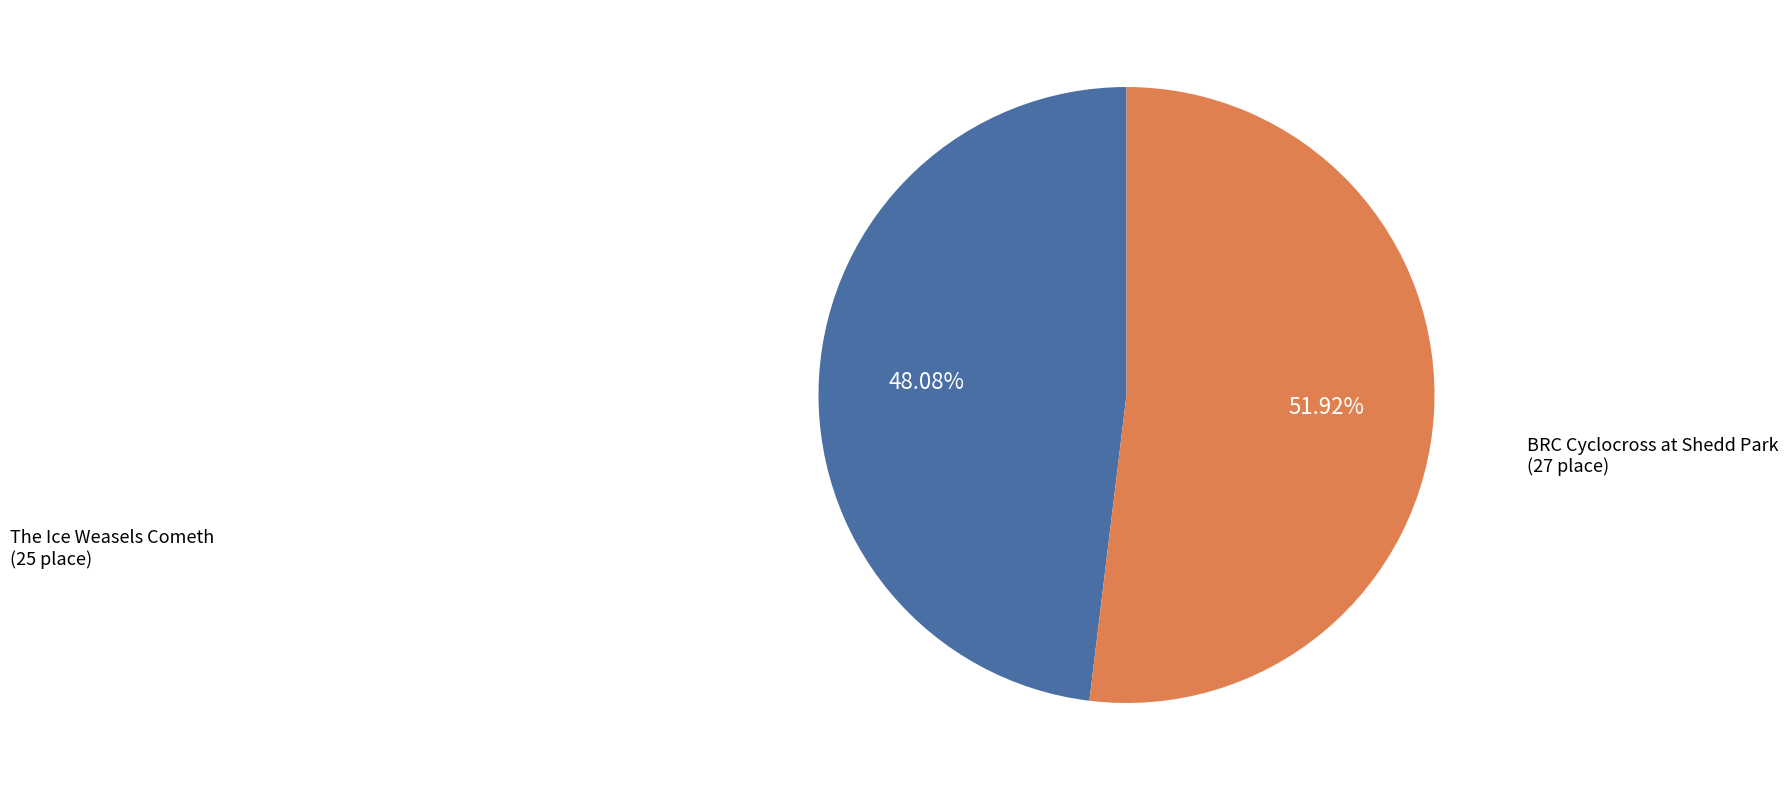

What is the majority slice?

BRC Cyclocross at Shedd Park